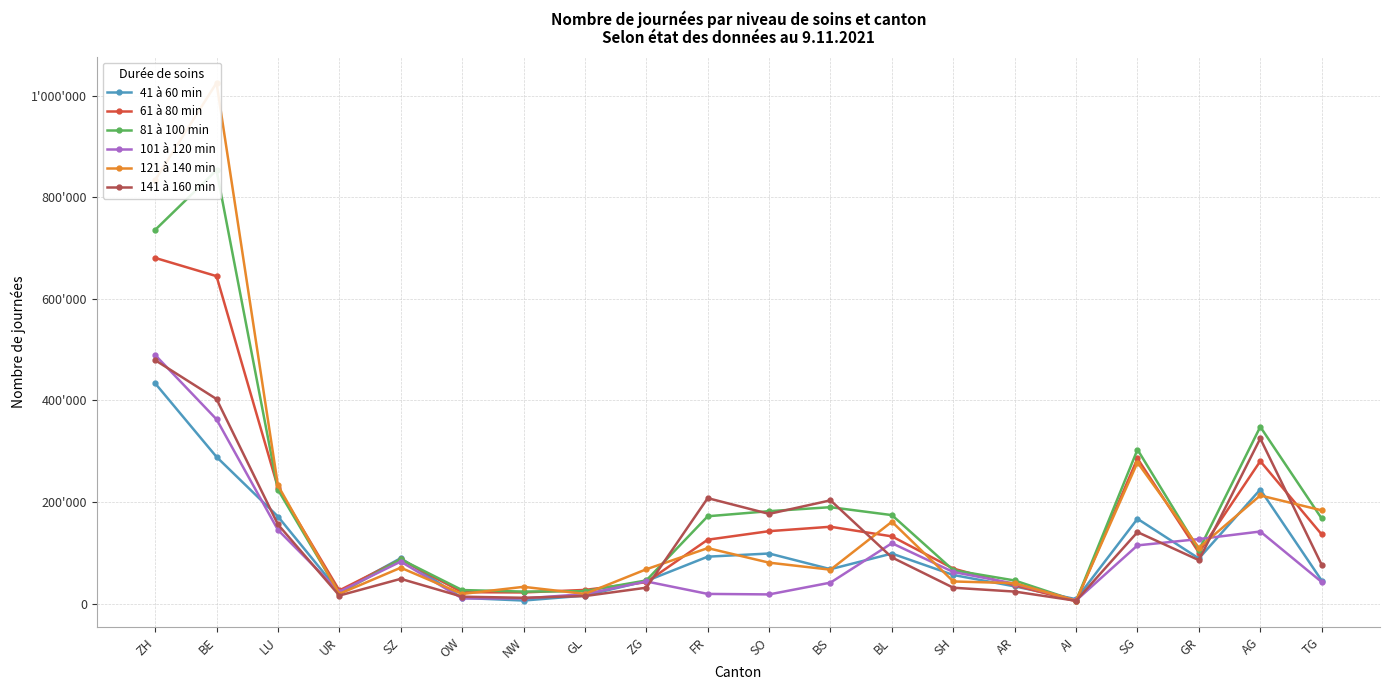

What is the total value across all series at GR?

618643